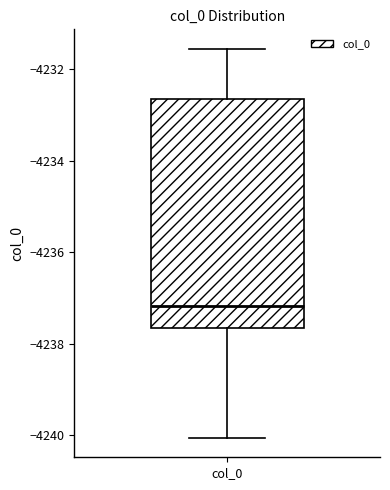

Where does the upper whisker of the box for col_0 end on the y-axis? The values are not printed on the chart, so give them approximately, as read against the axis.

-4231.6